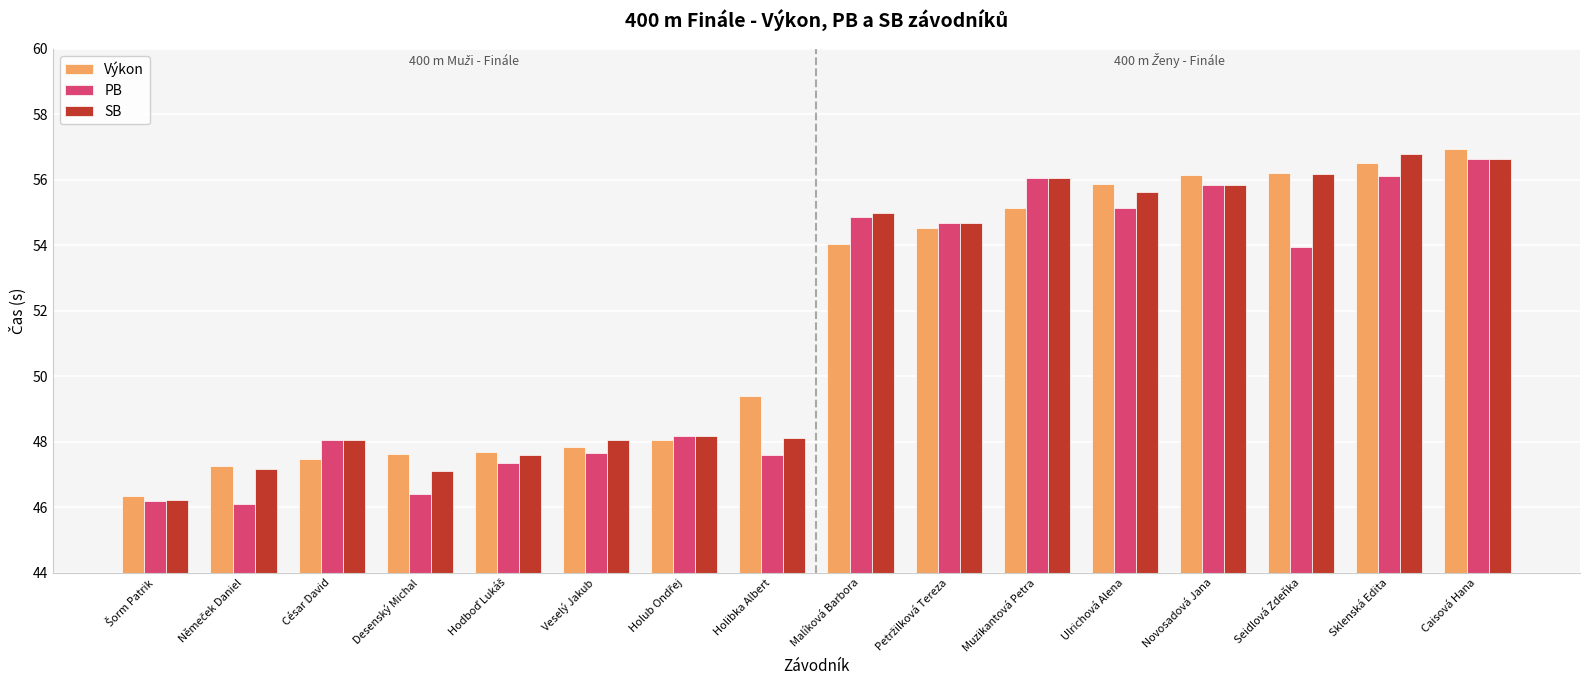

What is the difference between the PB values at Seidlová Zdeňka and Malíková Barbora?

0.9